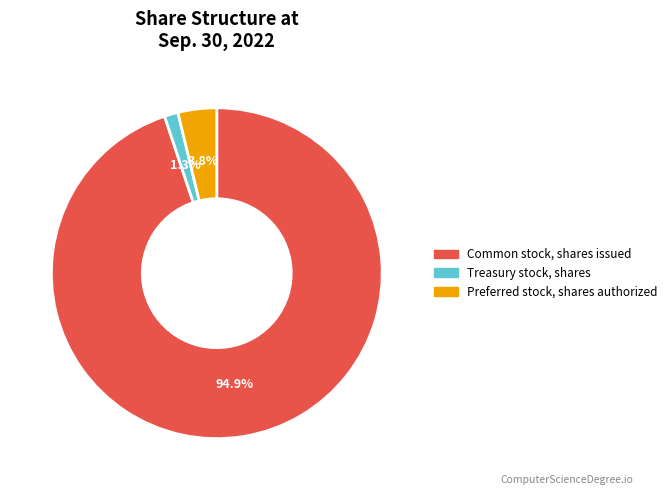

Is there any slice that represents more than half of the pie?

Yes